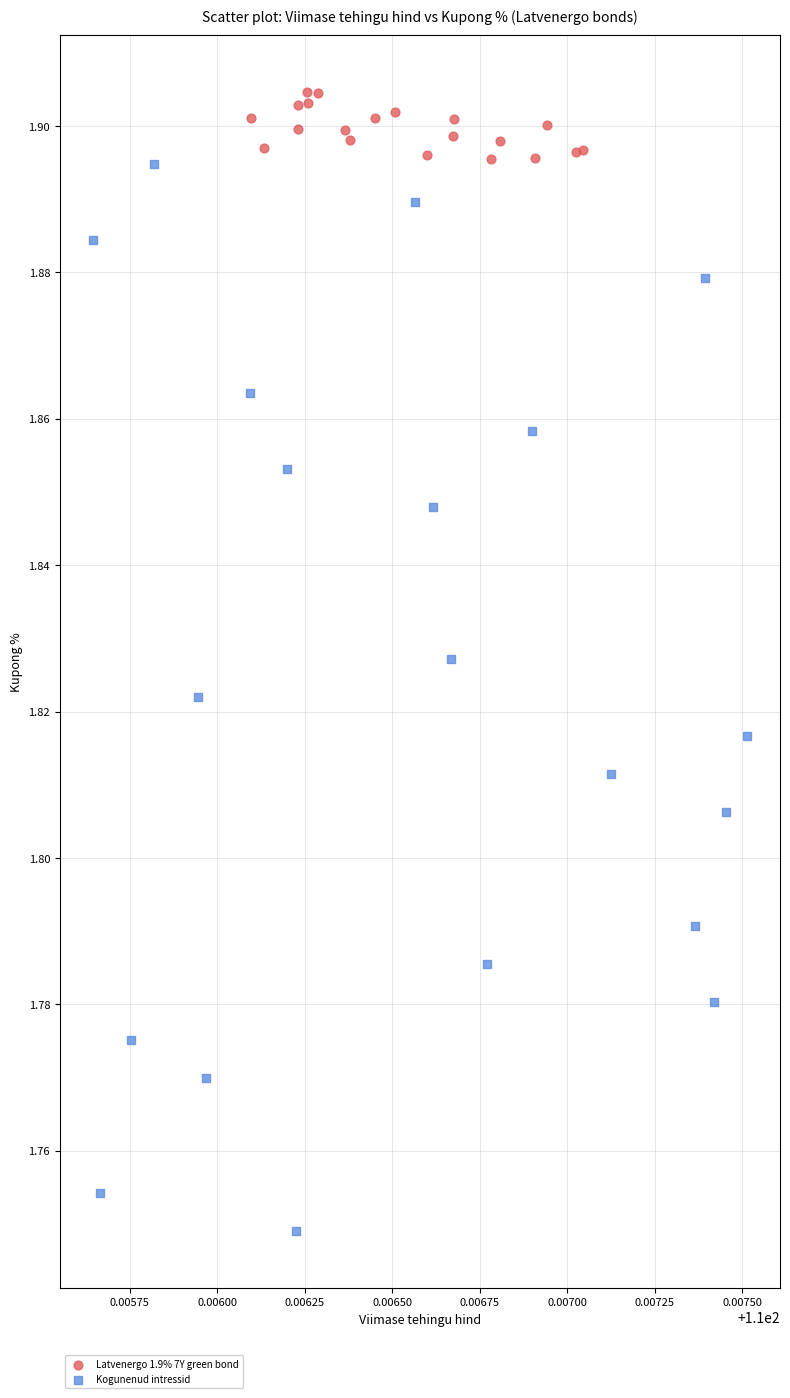

Which series reaches the maximum Y coordinate?

Latvenergo 1.9% 7Y green bond